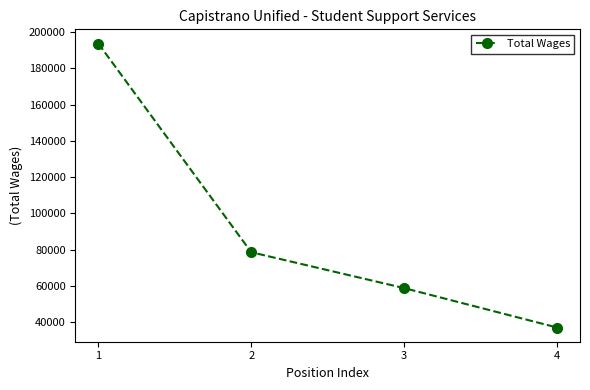

What is the ratio of the value at 3 to the value at 2?

0.7